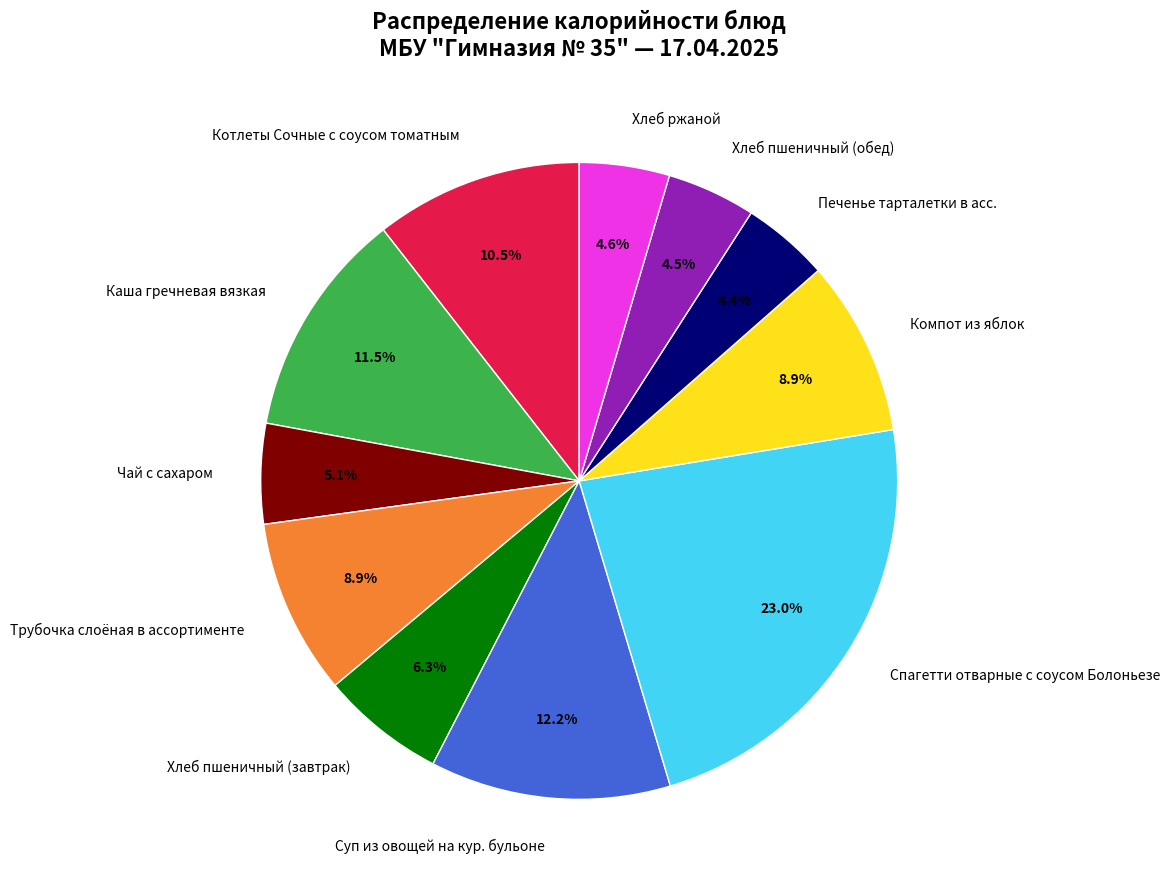

To the nearest percent, what is the difference between the Компот из яблок and Хлеб пшеничный (завтрак) slice percentages?

3%